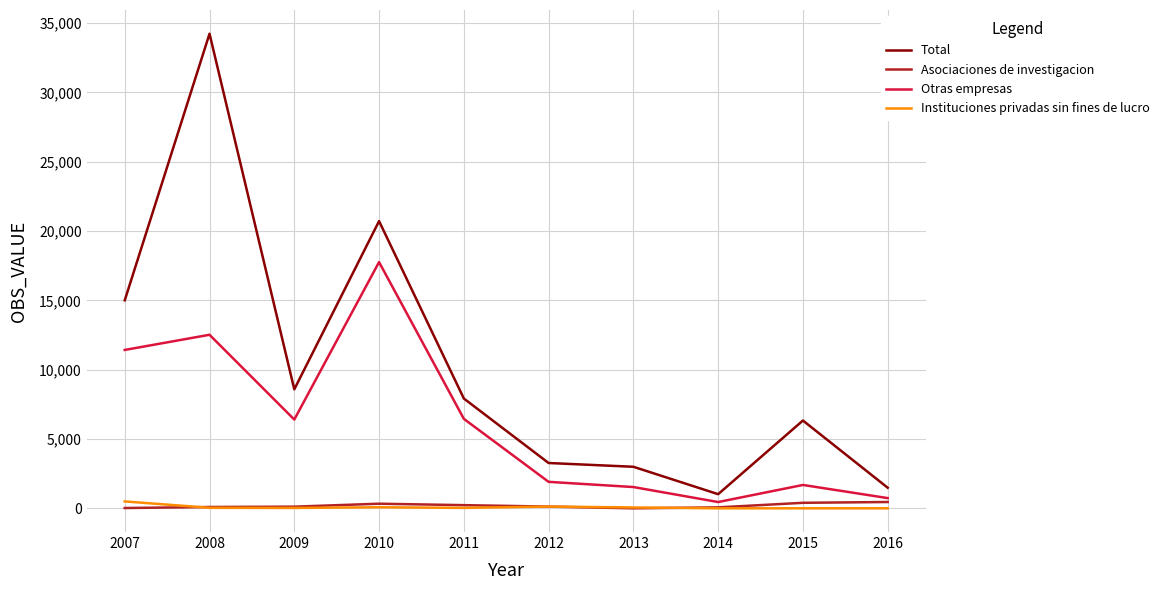

Where is Otras empresas nearest to the value 9105?

2007